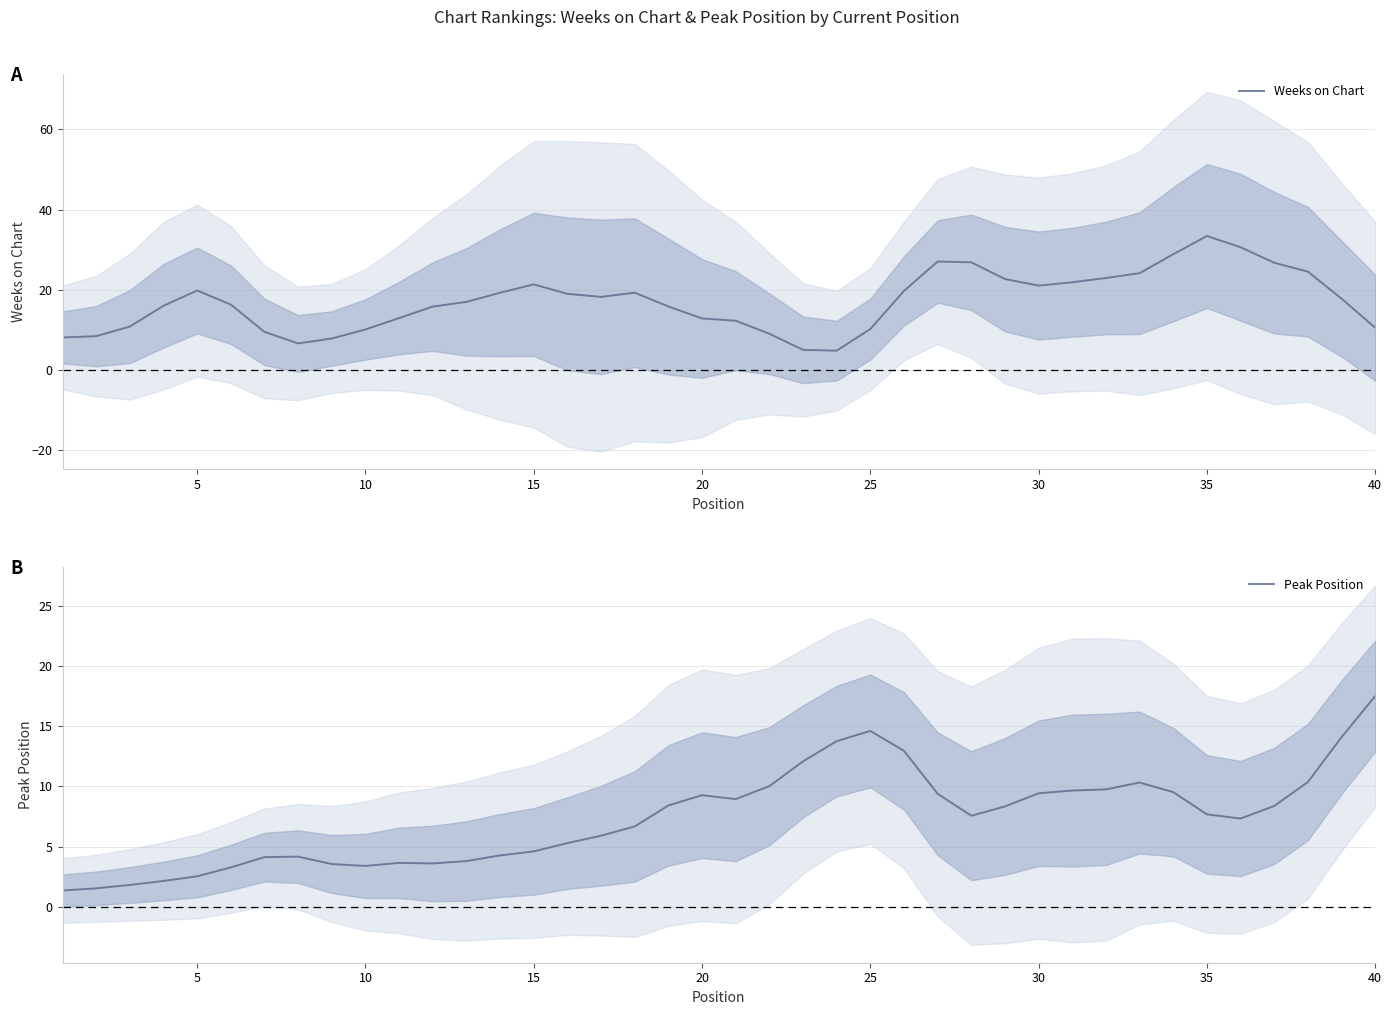

True or false: Weeks on Chart has a value of 7.6 at 35.

False